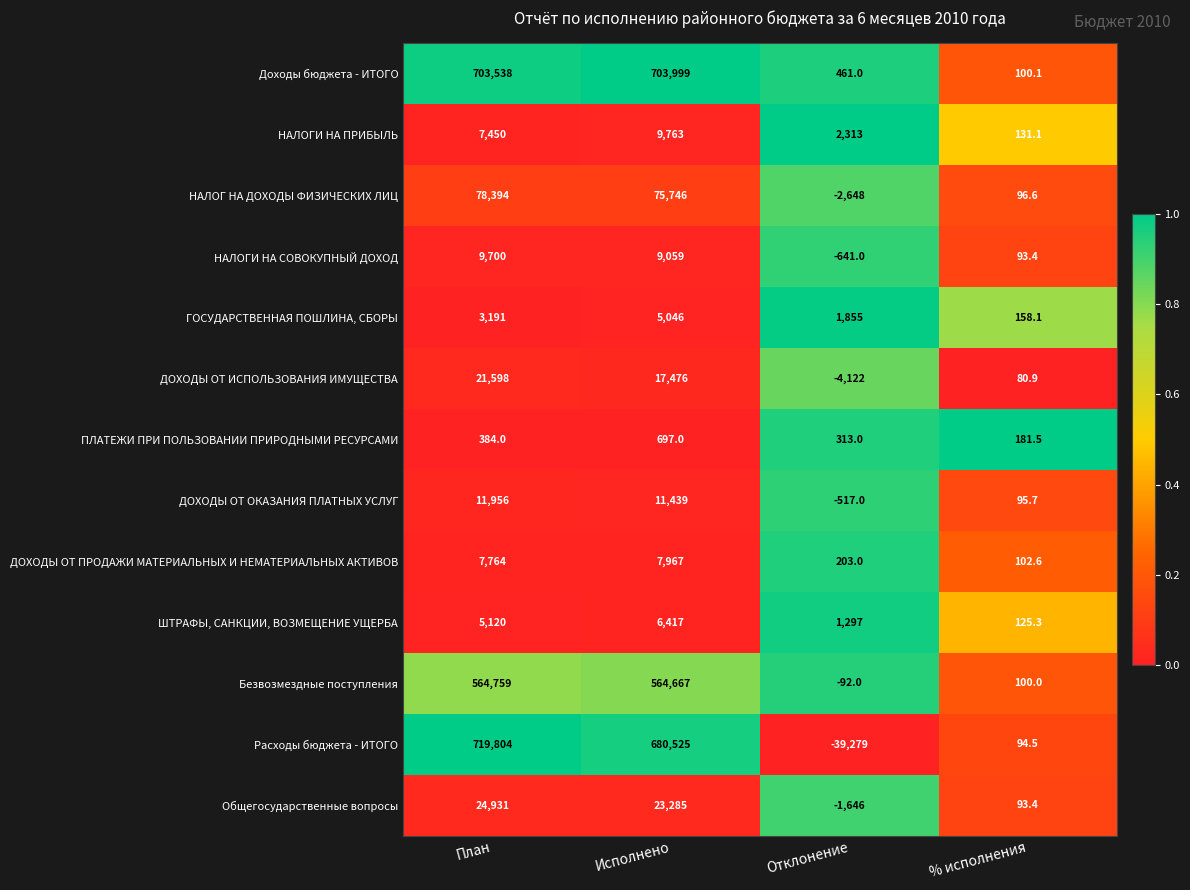

What is the difference between the maximum and minimum values in the ШТРАФЫ, САНКЦИИ, ВОЗМЕЩЕНИЕ УЩЕРБА series?

6291.7